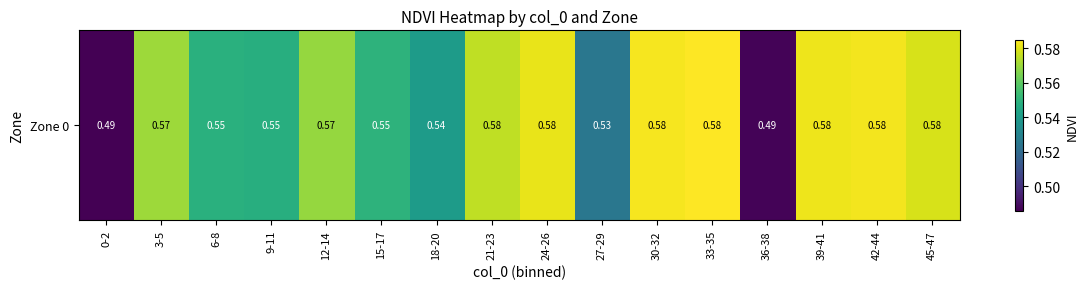

At which label is the value closest to 0?

0-2